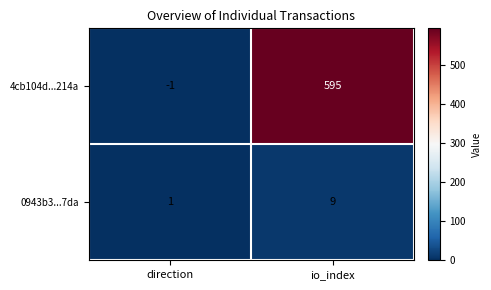

Where is 0943b3...7da nearest to the value 5?

direction